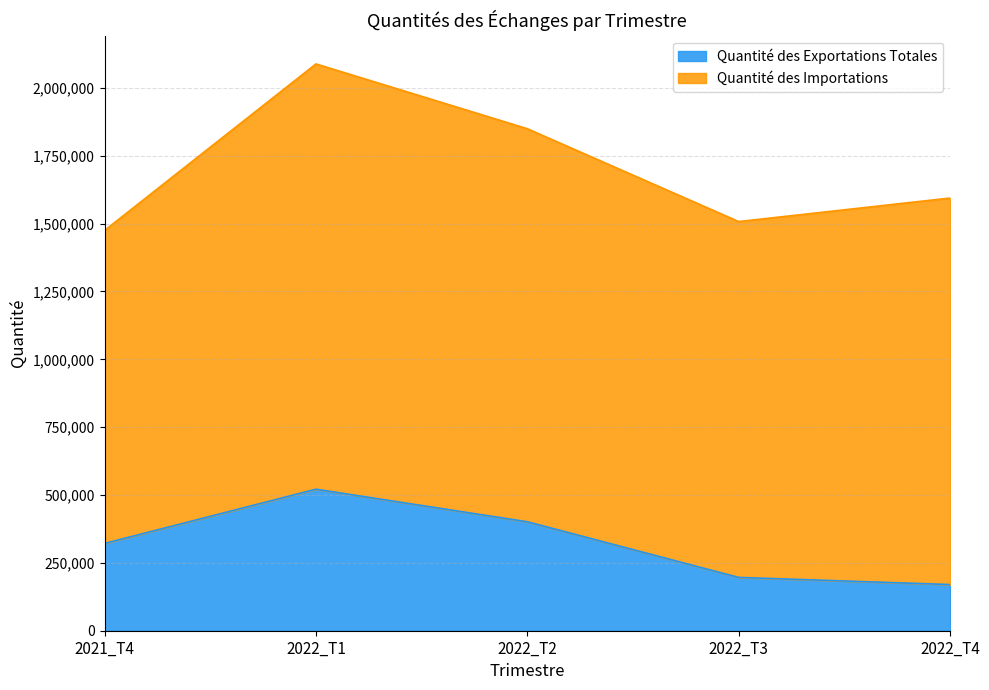

Reading left to right, what are all the values shown in this chart?

321654.2	521405.1	401486.0	196402.1	170114.3